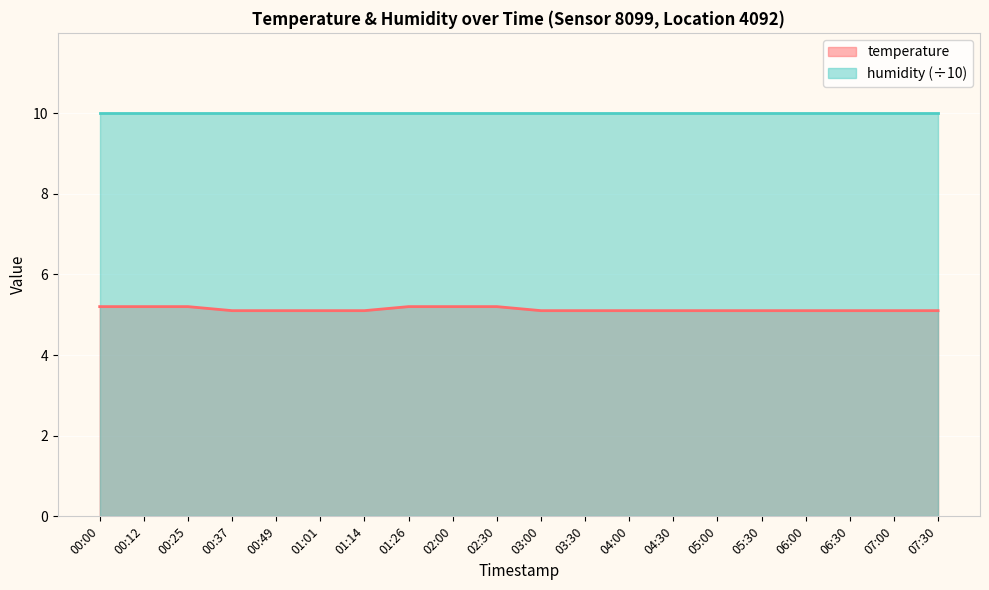

How many series are shown in this chart?

2